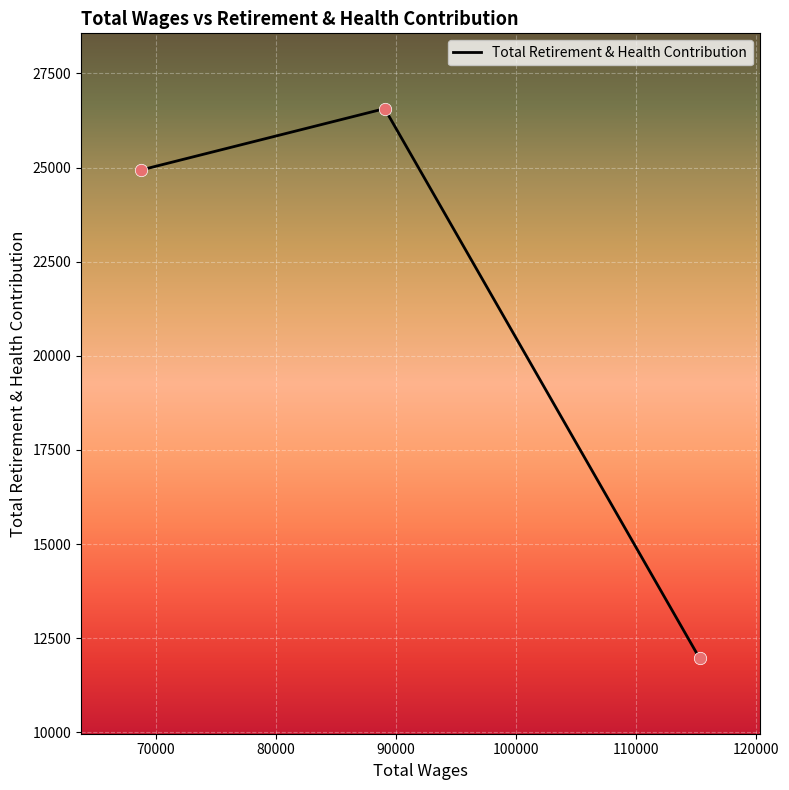

What is the maximum value shown in the chart?

26564